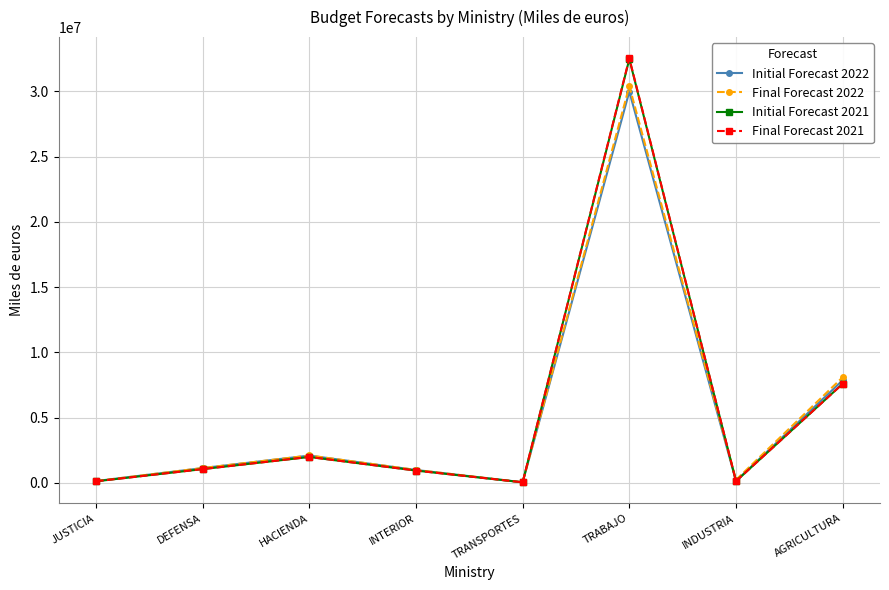

At which category is the sum across all series the highest?

TRABAJO